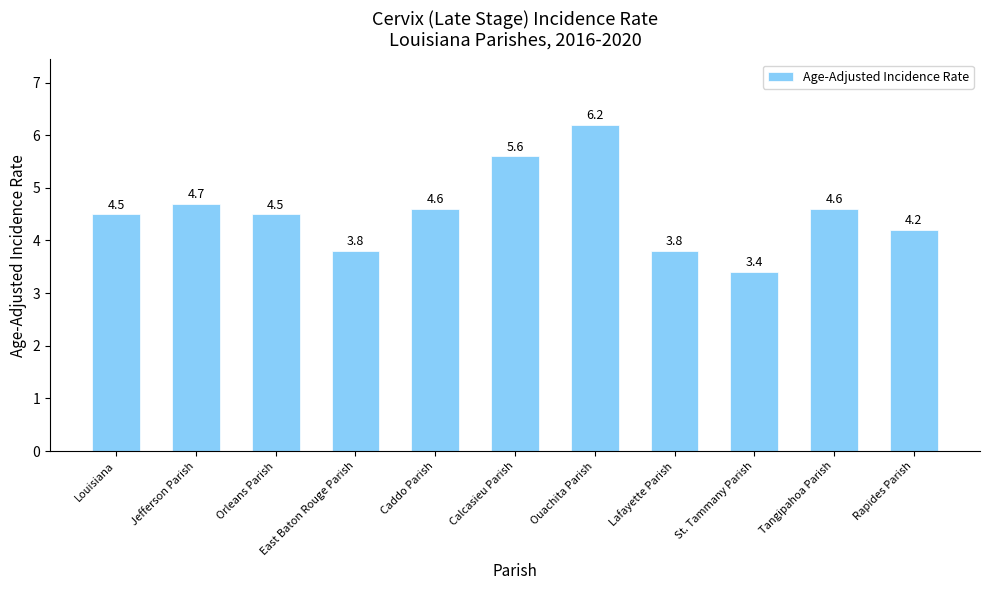

Reading left to right, transcribe all the data shown in this chart.

Louisiana=4.5	Jefferson Parish=4.7	Orleans Parish=4.5	East Baton Rouge Parish=3.8	Caddo Parish=4.6	Calcasieu Parish=5.6	Ouachita Parish=6.2	Lafayette Parish=3.8	St. Tammany Parish=3.4	Tangipahoa Parish=4.6	Rapides Parish=4.2